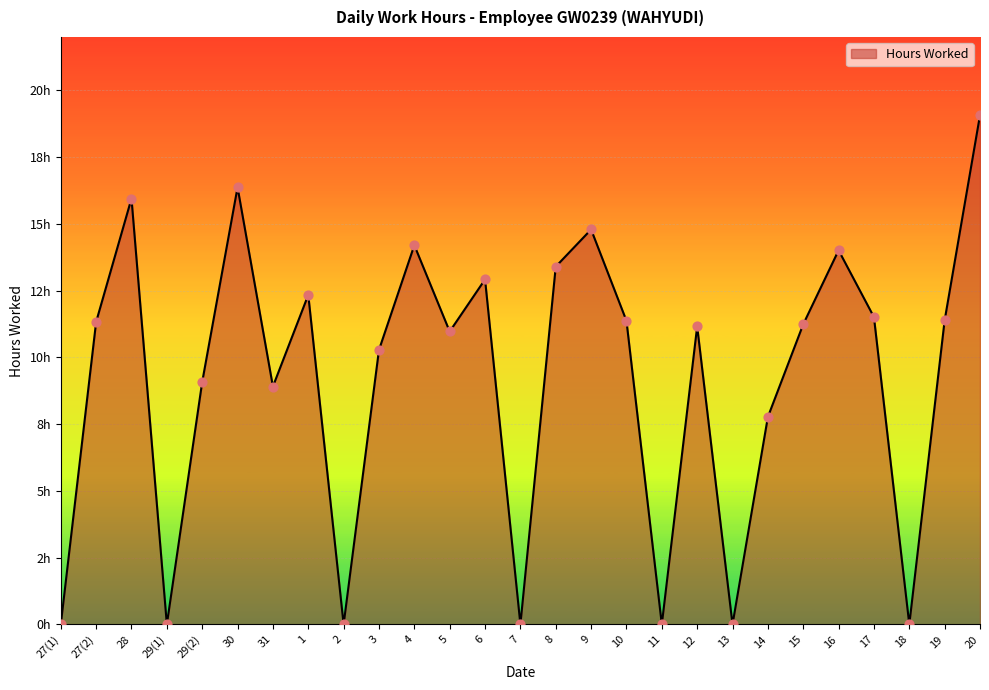

What is the change in value from 15 to 16?

+2.8